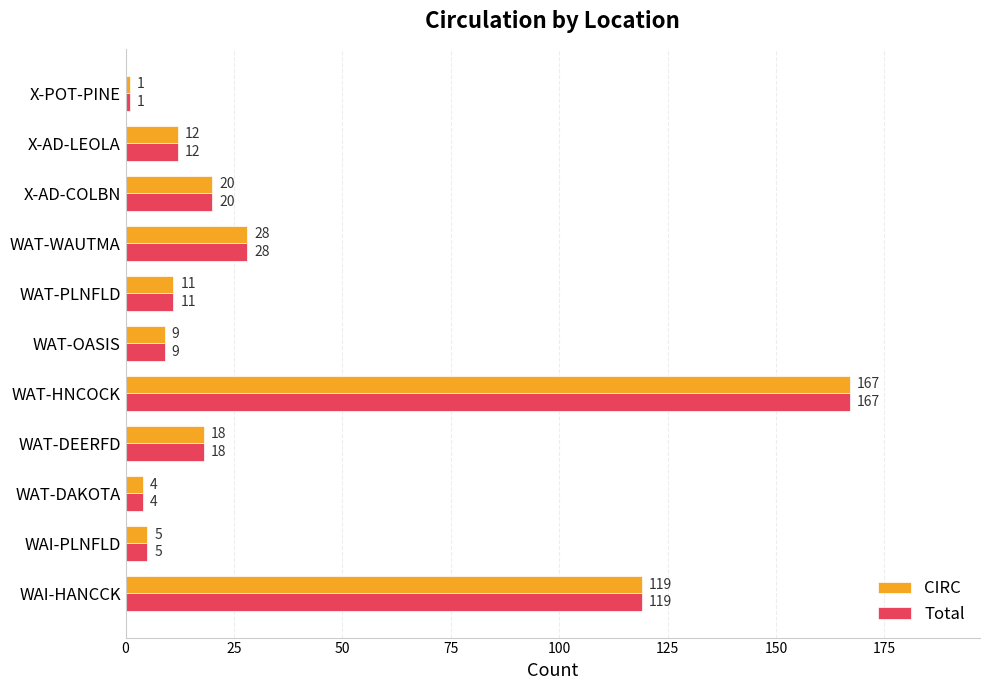

The CIRC series shows 119 at WAI-HANCCK. True or false?

True